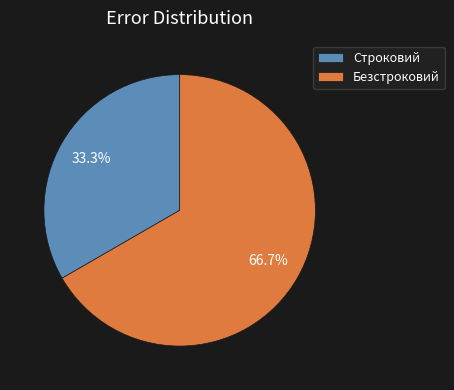

The Безстроковий slice represents 80% of the pie. True or false?

False